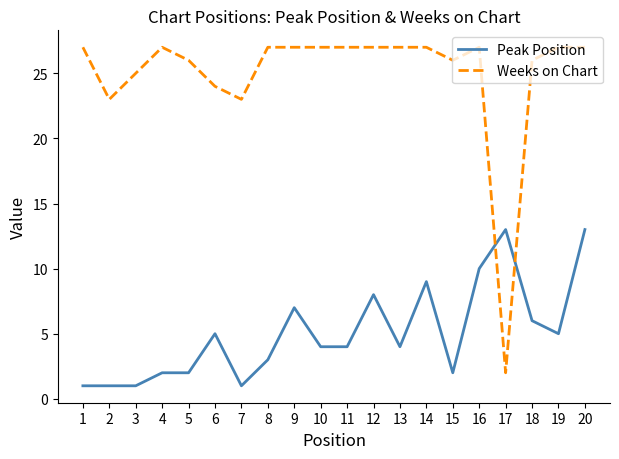

Between 15 and 20, which series saw the biggest shift?

Peak Position